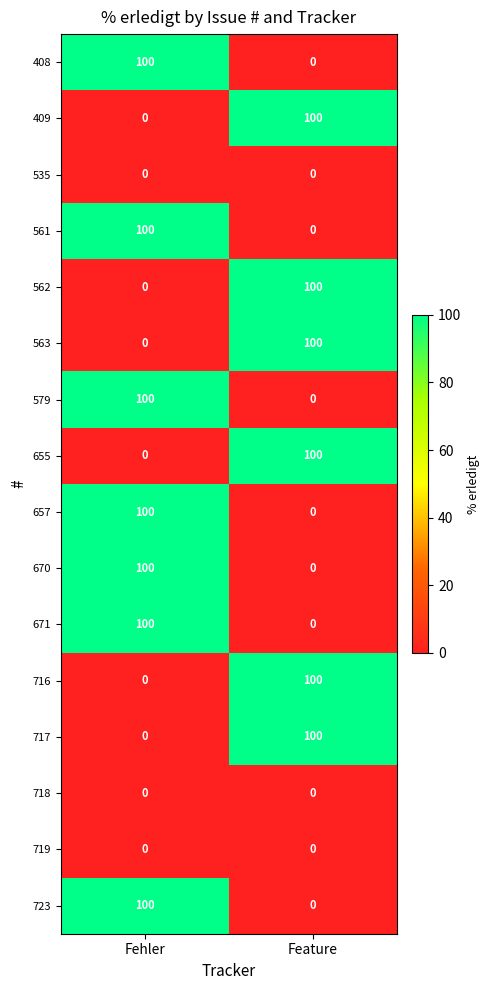

The value of 563 at Feature is 27. True or false?

False